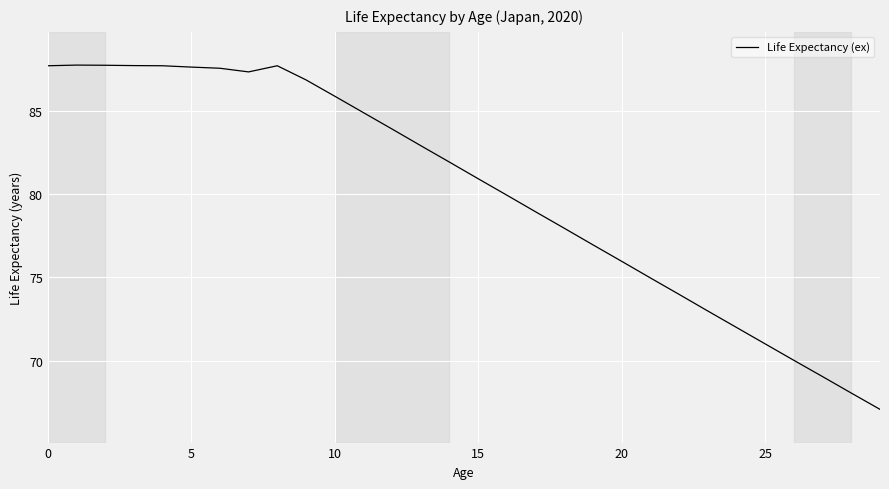

How many lines are shown in the chart?

1